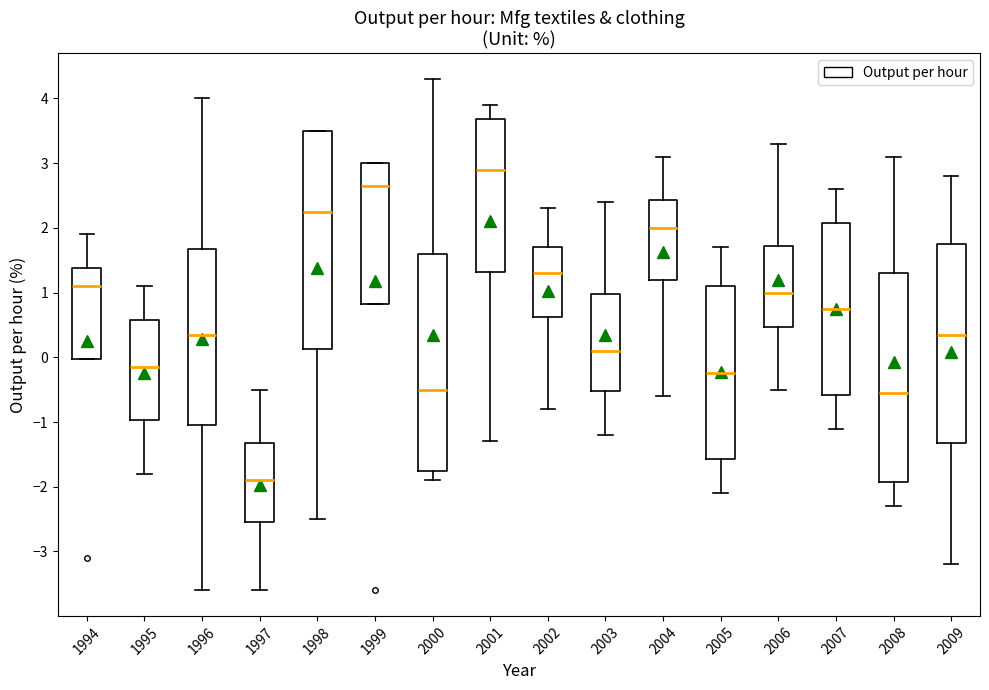

Which box's median line is the highest?

2001